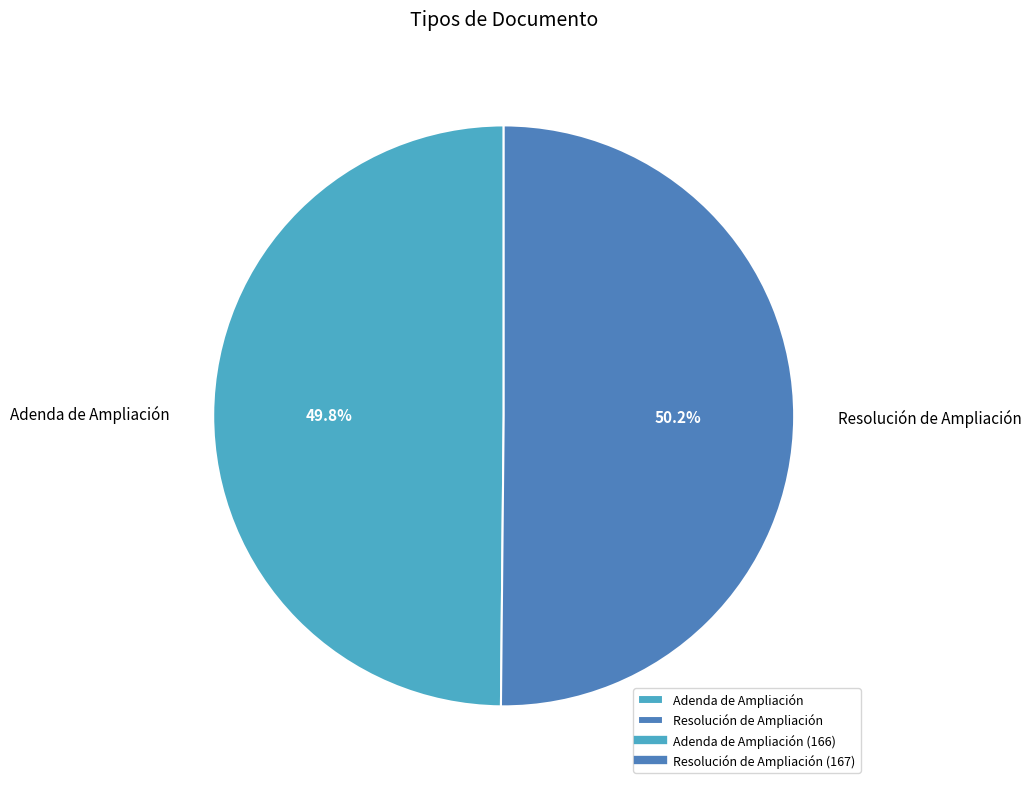

To the nearest percent, what percentage of the pie is Adenda de Ampliación?

50%